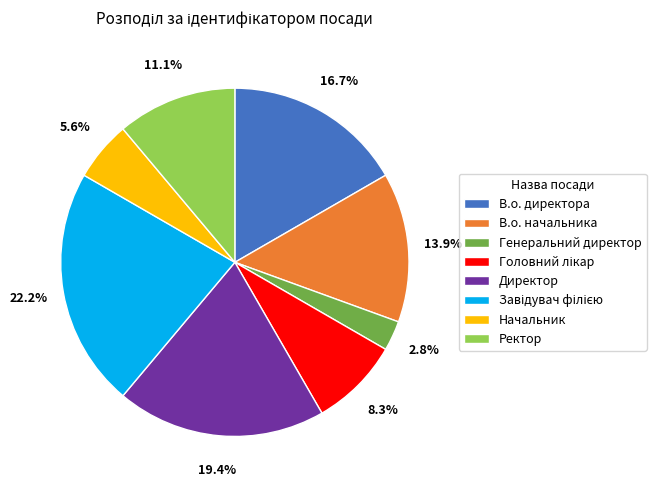

The Генеральний директор slice represents 17% of the pie. True or false?

False